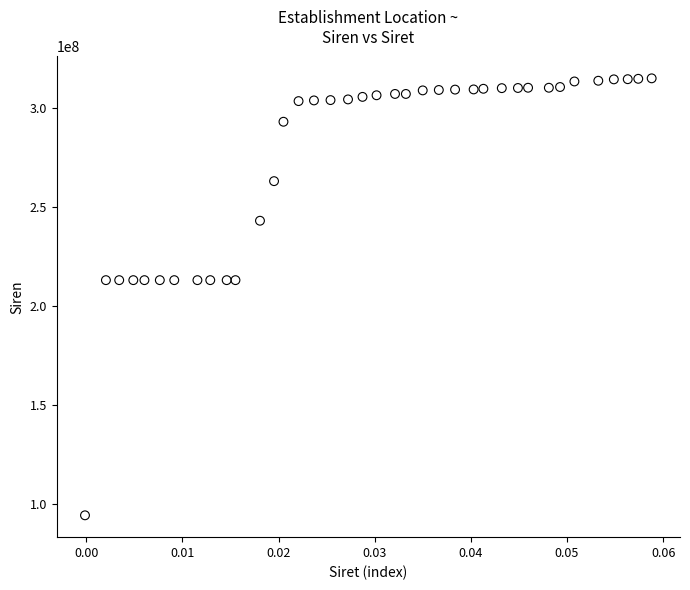

What is the range of Y values (max minus min)?

220704552